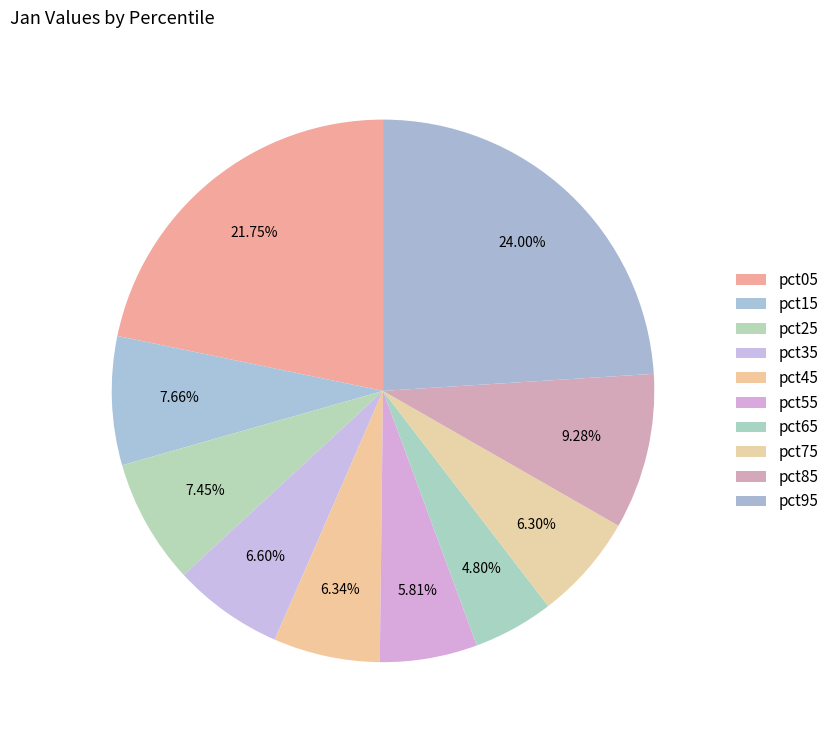

How many segments does this pie chart have?

10